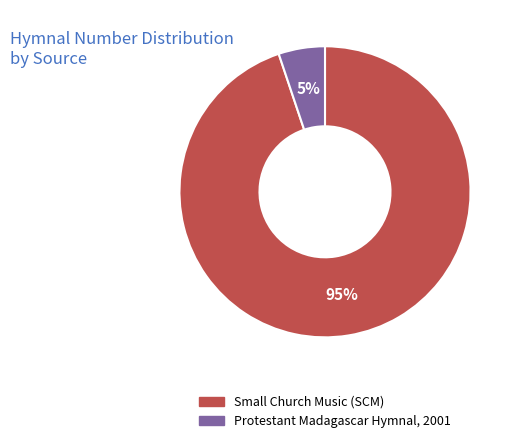

What percentage is the Protestant Madagascar Hymnal, 2001 slice, to the nearest percent?

5%